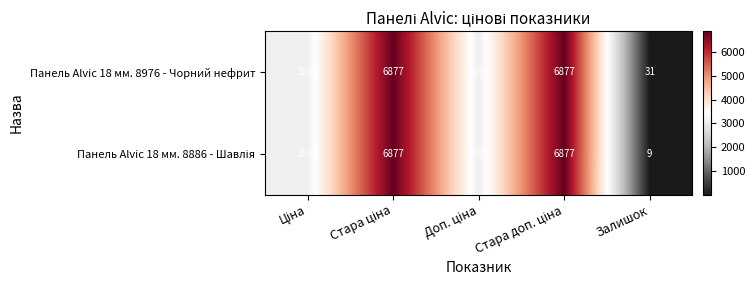

What is the sum of all Панель Alvic 18 мм. 8976 - Чорний нефрит values?

19975